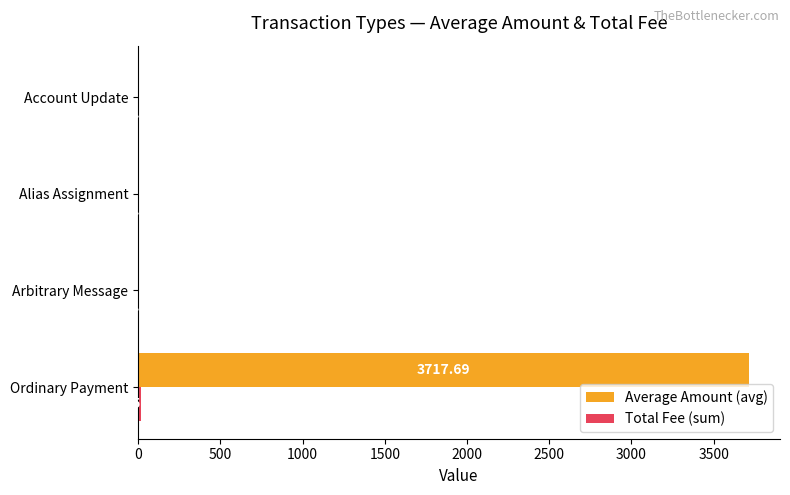

Which series has the largest total across all categories?

Average Amount (avg)